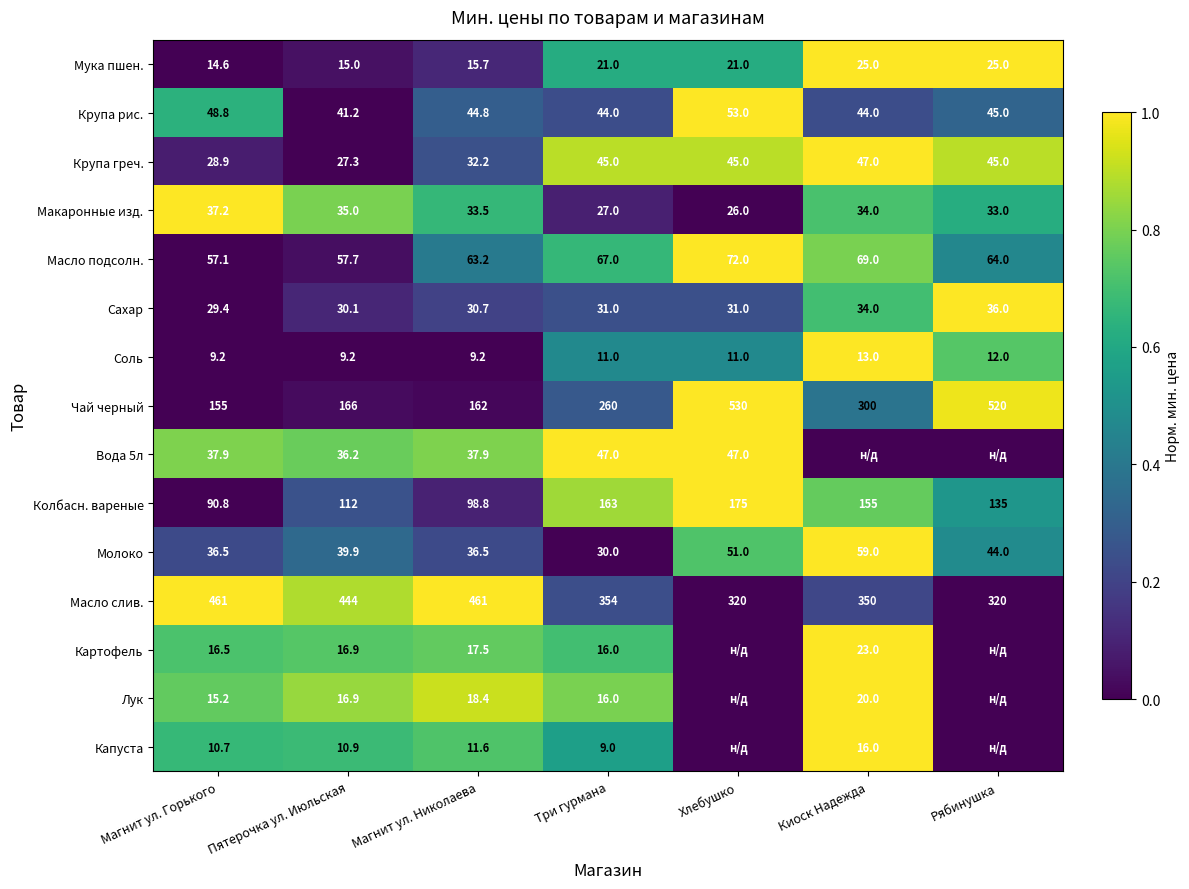

Is the value of Крупа греч. at Три гурмана greater than the value of Вода 5л at Пятерочка ул. Июльская?

Yes